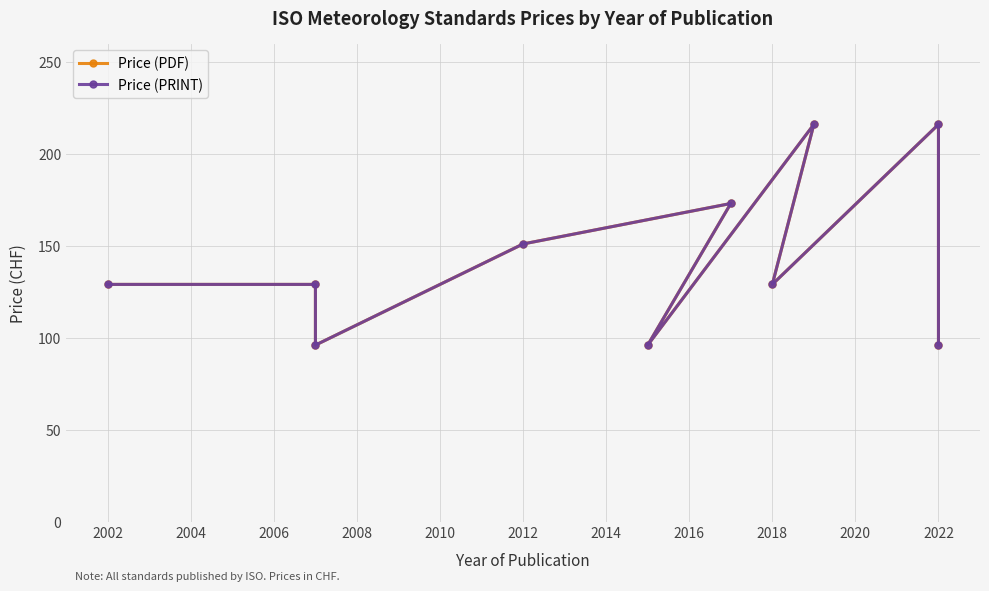

Is this an area chart (filled region under the line)?

No